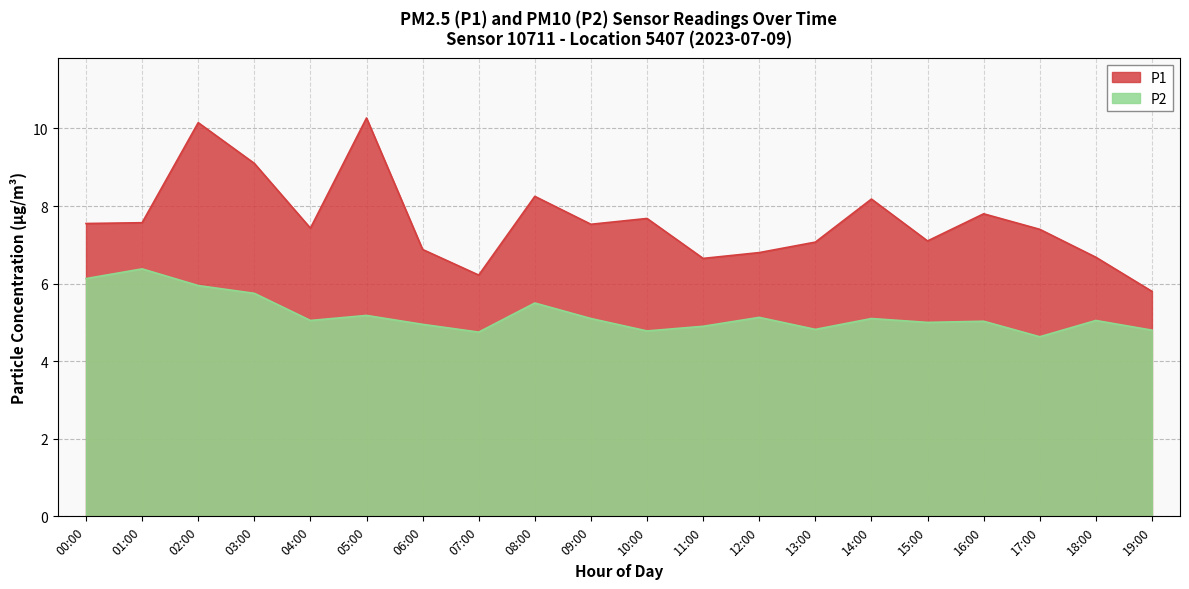

What is the difference between the second highest and second lowest values in the P1 series?

3.9